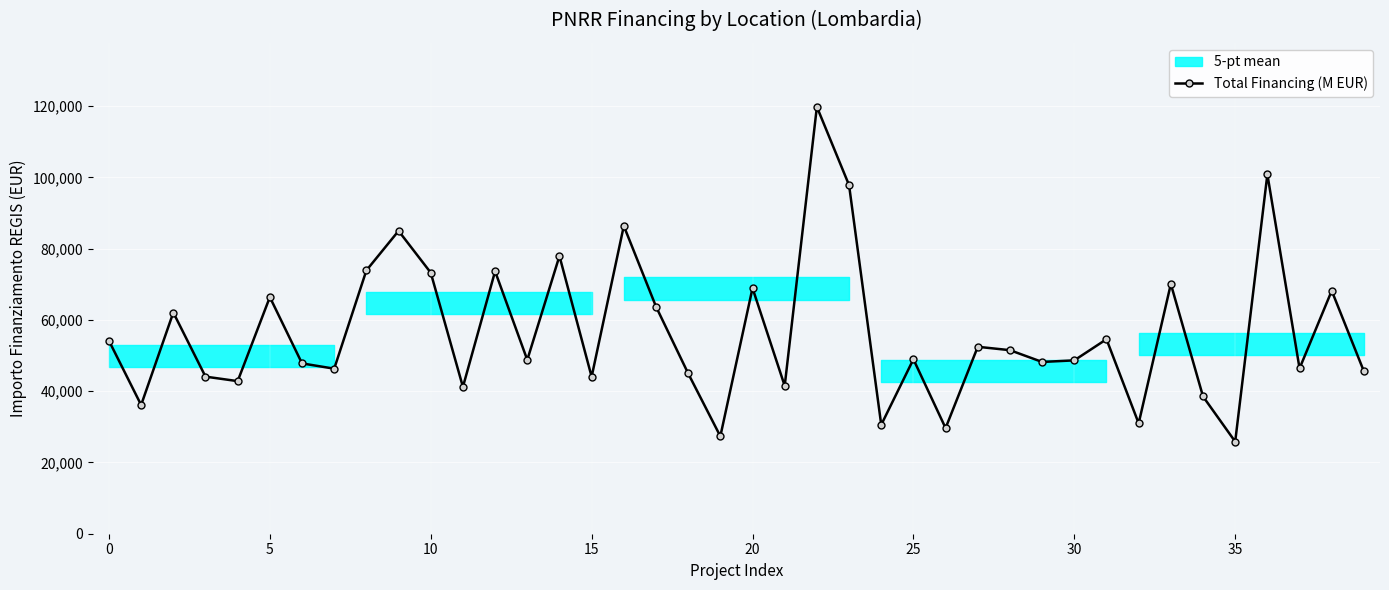

What is the ratio of the value at 16 to the value at 14?

1.1